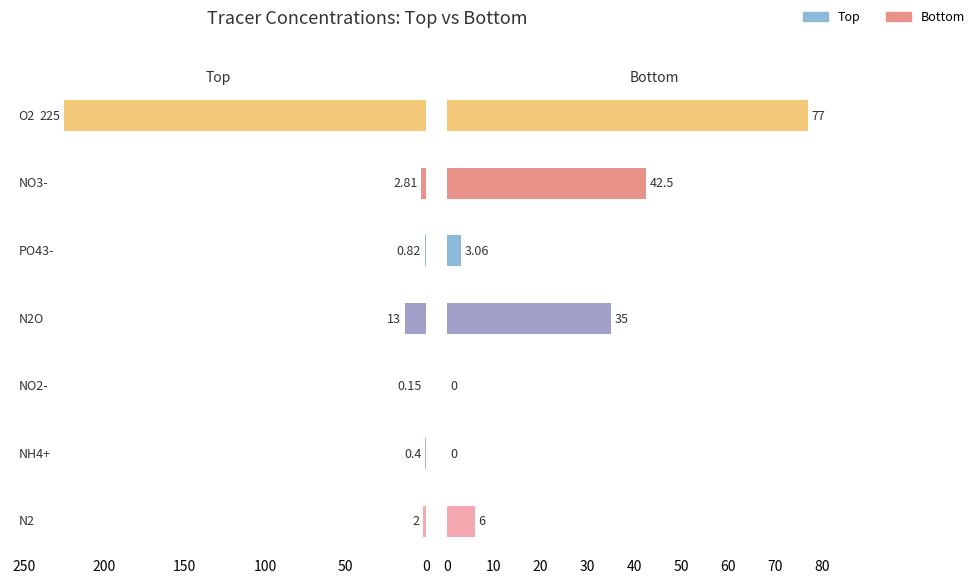

Rank the series by their average value, from highest to lowest.

Top, Bottom